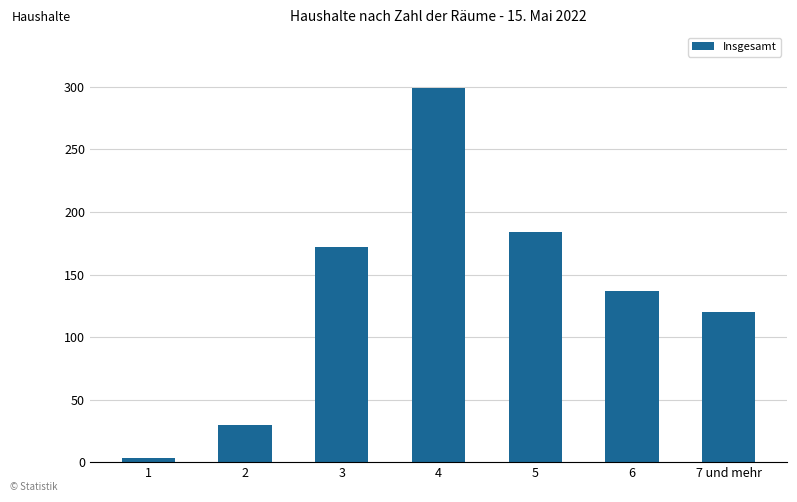

What is the change in value from 2 to 4?

+269